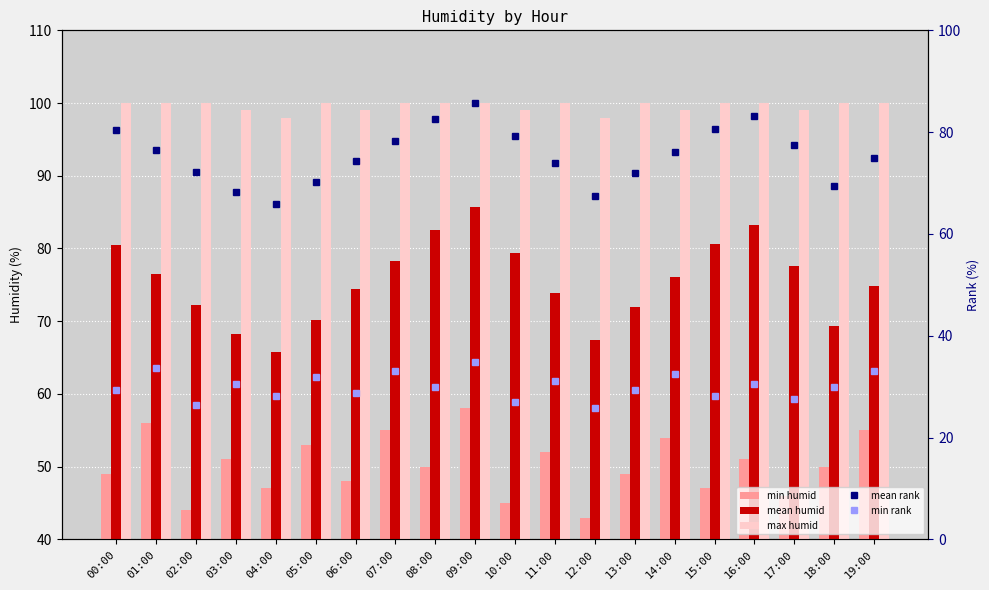

At how many categories does at least one series exceed 38?

20